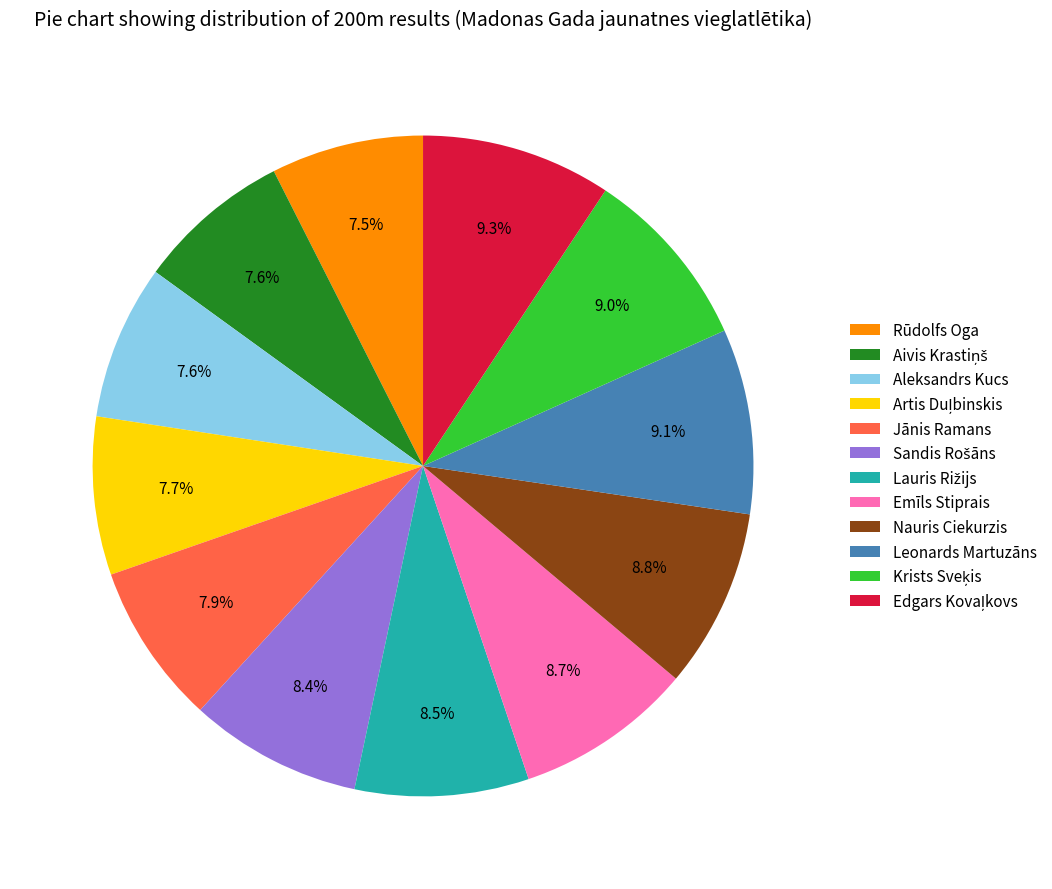

Is Emīls Stiprais the majority of the pie?

No